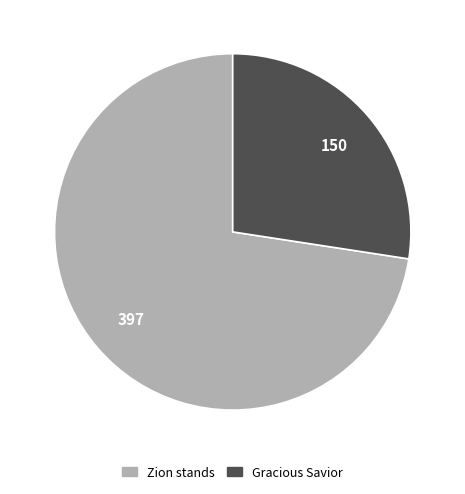

Is there any slice that represents more than half of the pie?

Yes